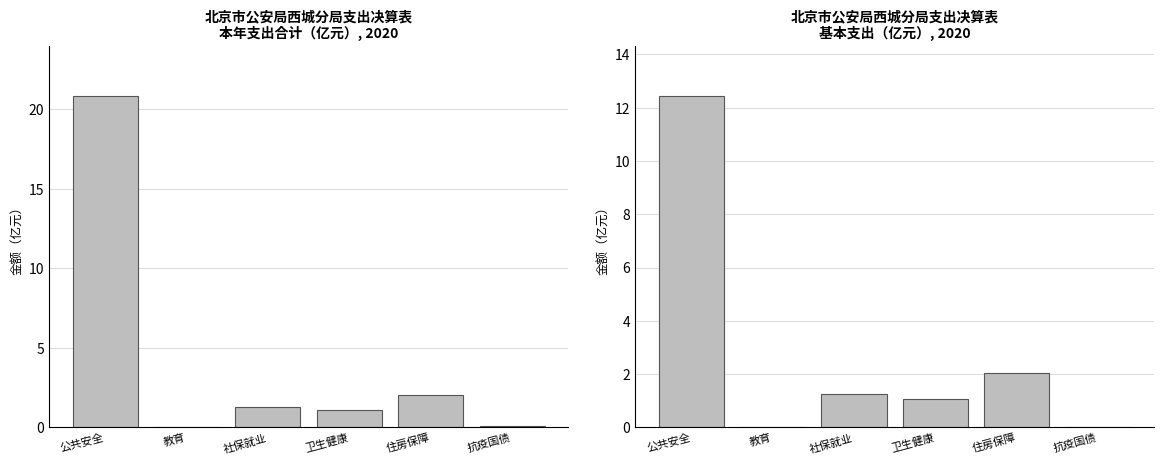

How many bars are there in total?

12